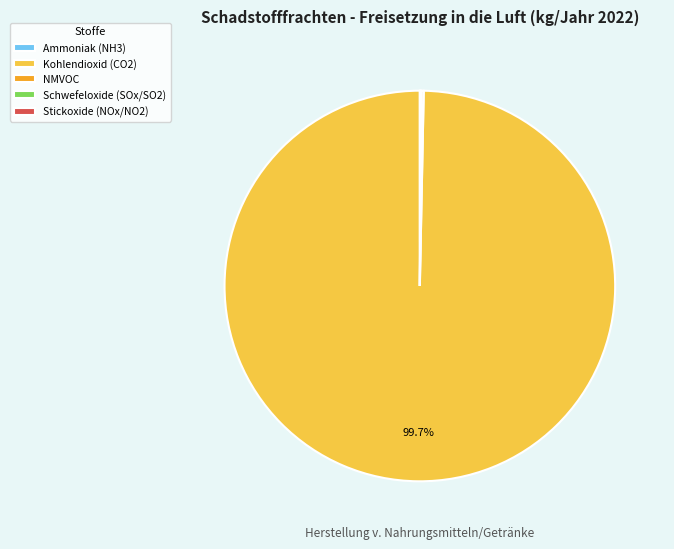

Is there a majority slice in this chart?

Yes